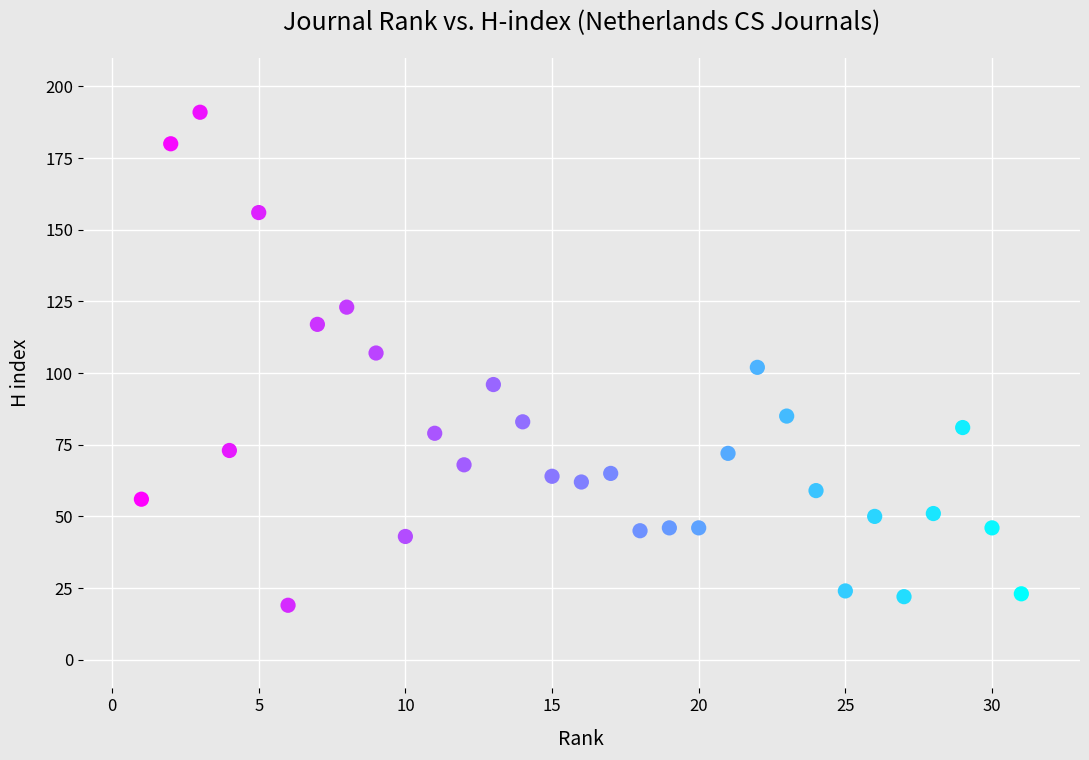

What is the range of Y values (max minus min)?

172